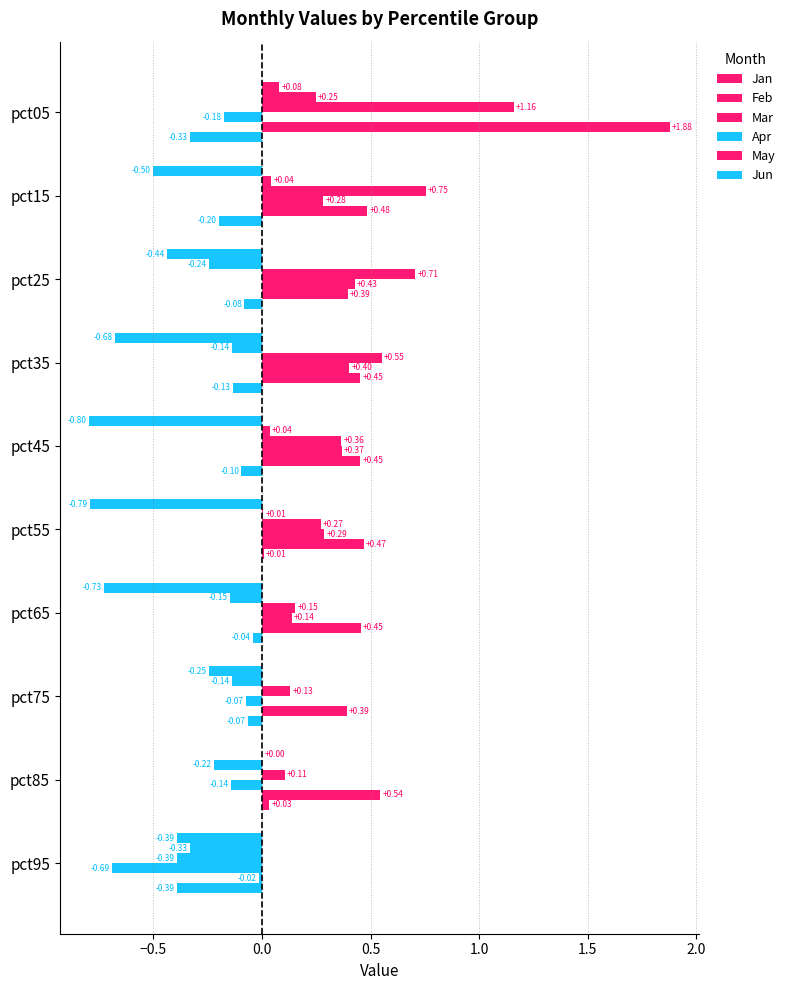

How many values in Feb are above zero?

4